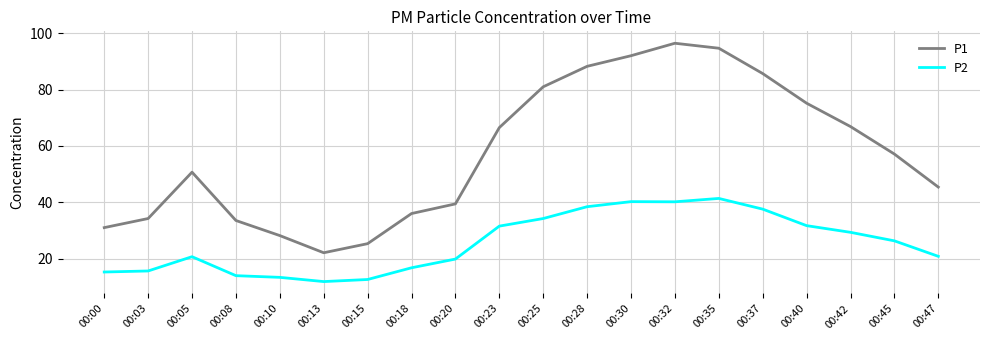

What is the difference between the maximum and minimum values in the P1 series?

74.4